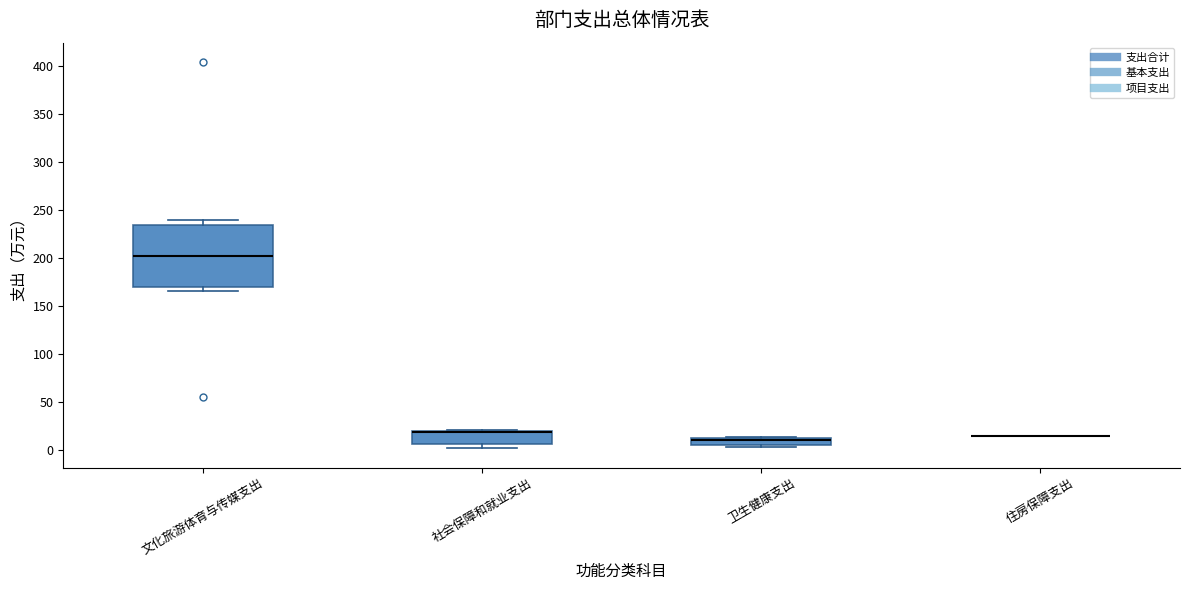

Comparing the boxes themselves (not the whiskers), which one is the tallest?

文化旅游体育与传媒支出